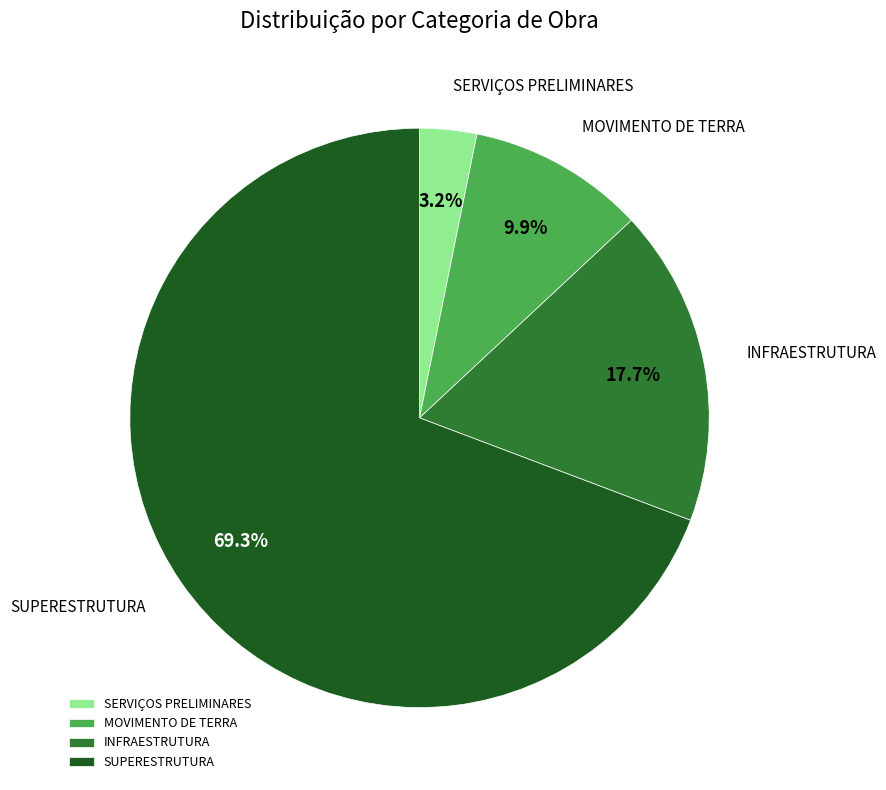

Combined, what portion of the pie is MOVIMENTO DE TERRA and SUPERESTRUTURA?

79.1%